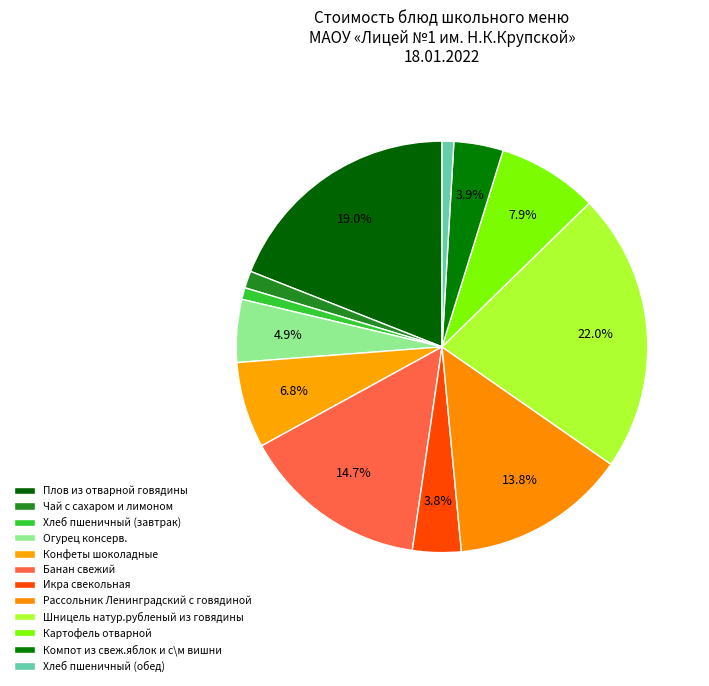

Which has a higher value, Огурец консерв. or Конфеты шоколадные?

Конфеты шоколадные